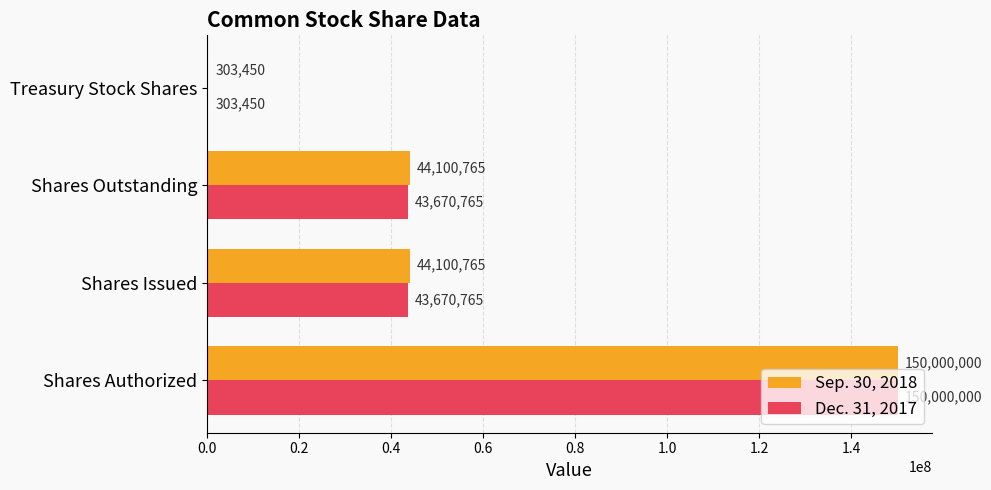

What is the highest value of the Sep. 30, 2018 series?

150000000